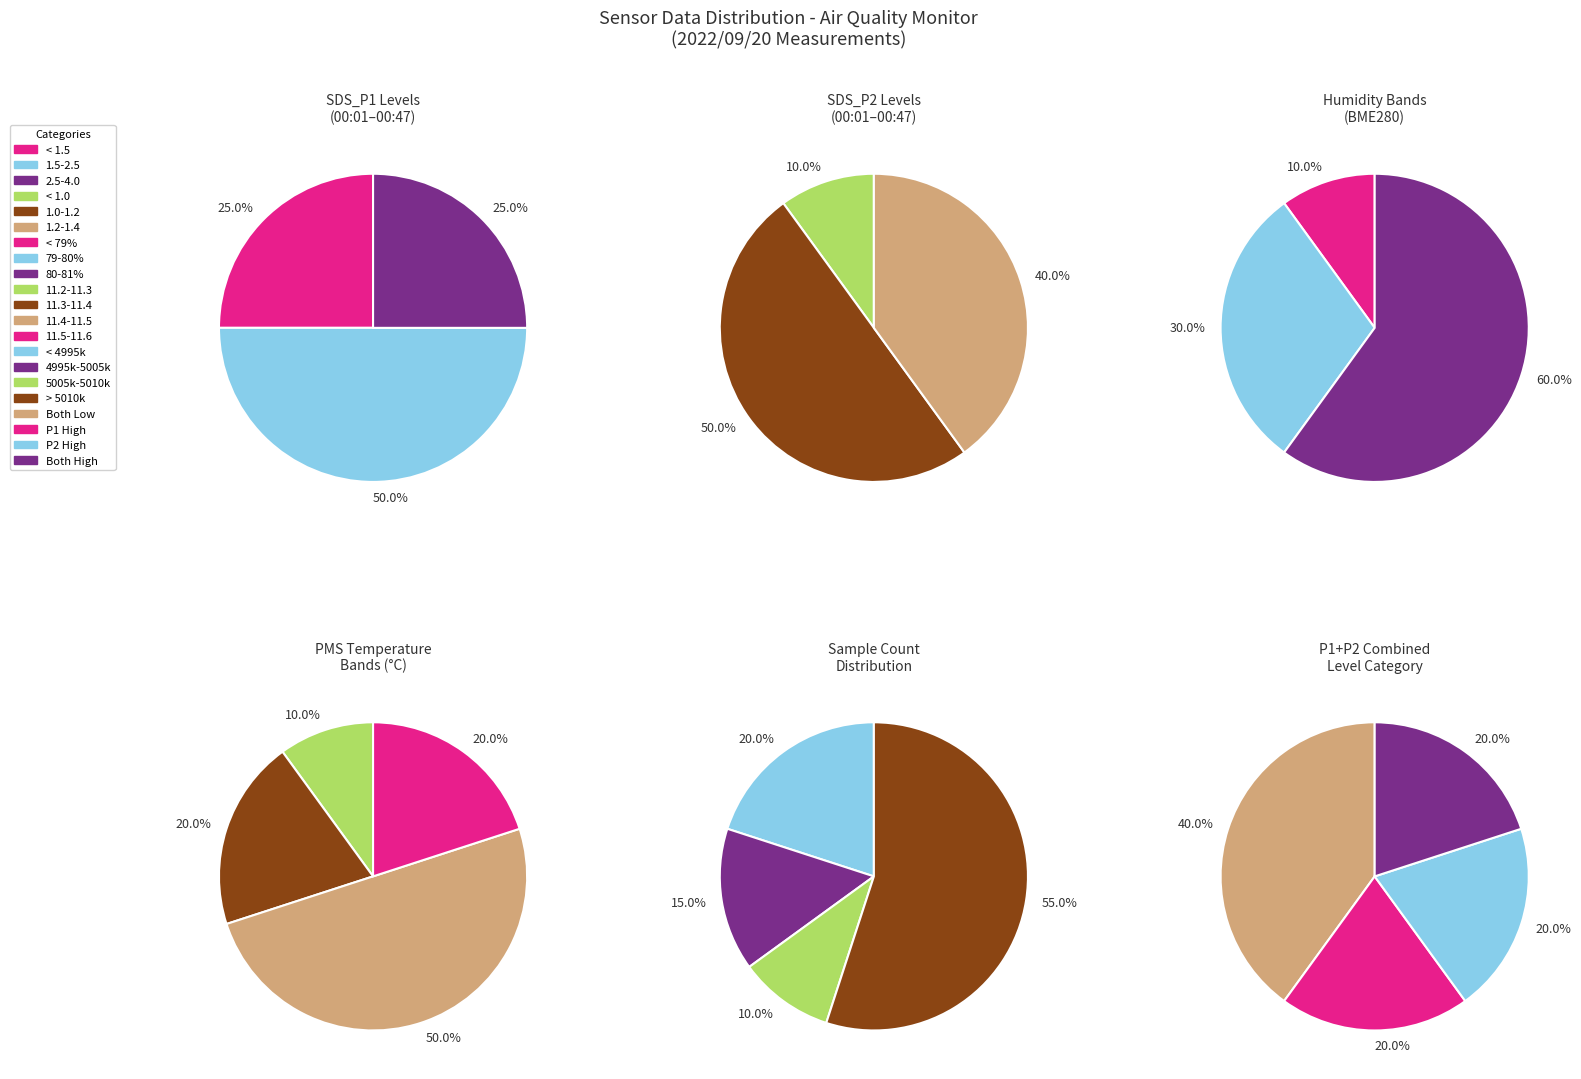

Between 1 and 6, which series saw the biggest shift?

Samples